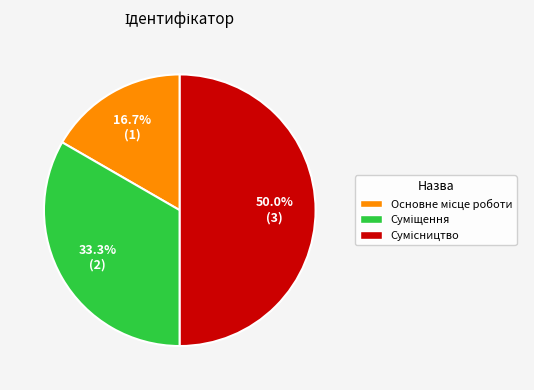

How many slices are in this pie chart?

3